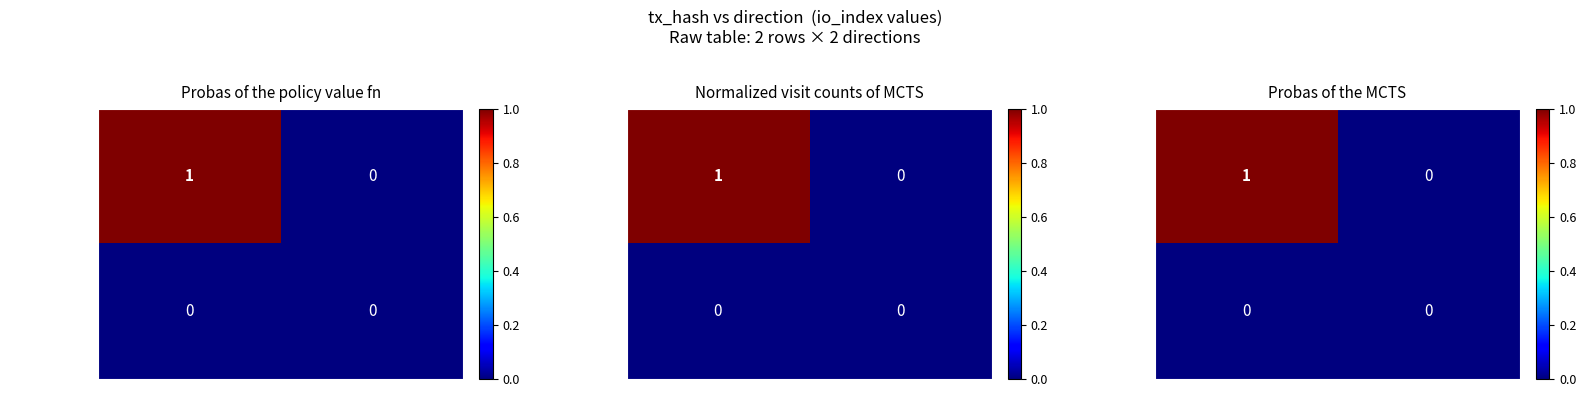

At which category is the sum across all series the highest?

-1